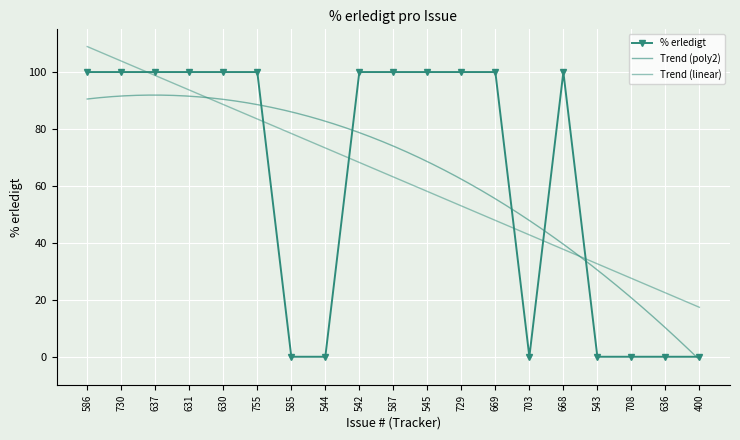

Reading left to right, list all the values displayed in this chart.

100	100	100	100	100	100	0	0	100	100	100	100	100	0	100	0	0	0	0